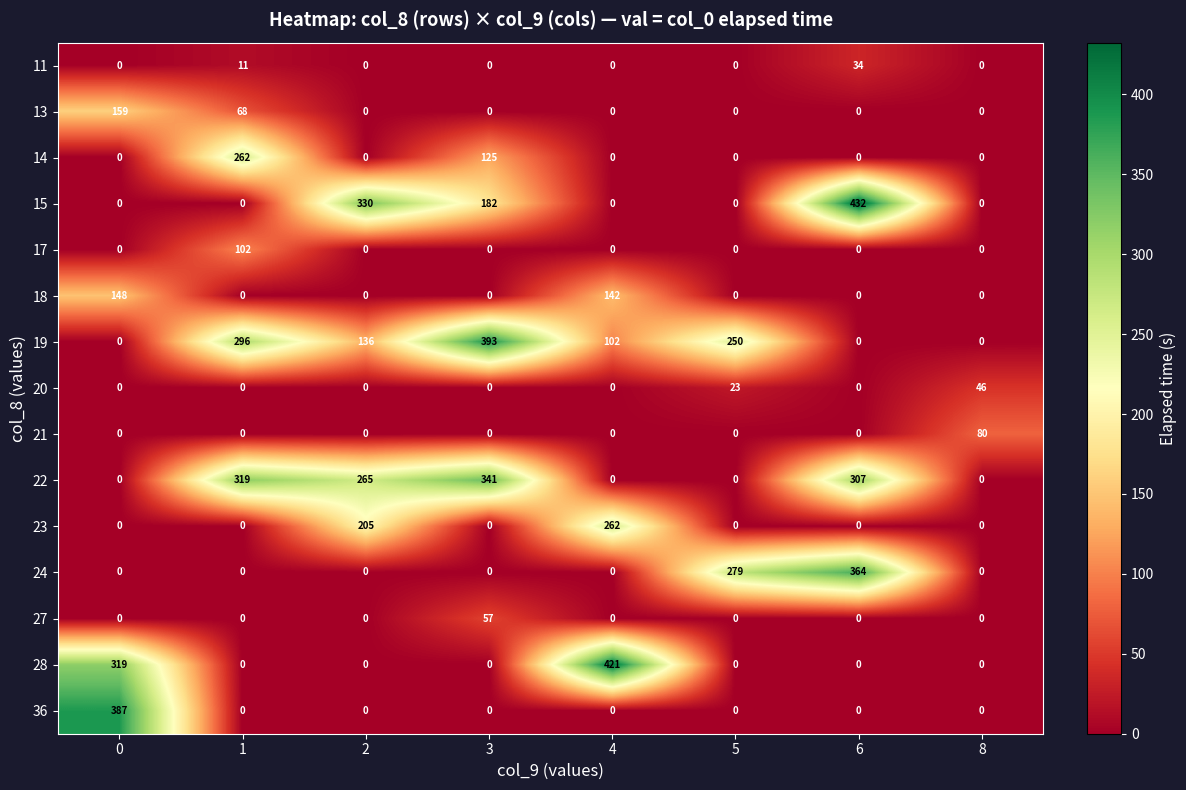

Is it true that 11 equals 22 at 2?

False